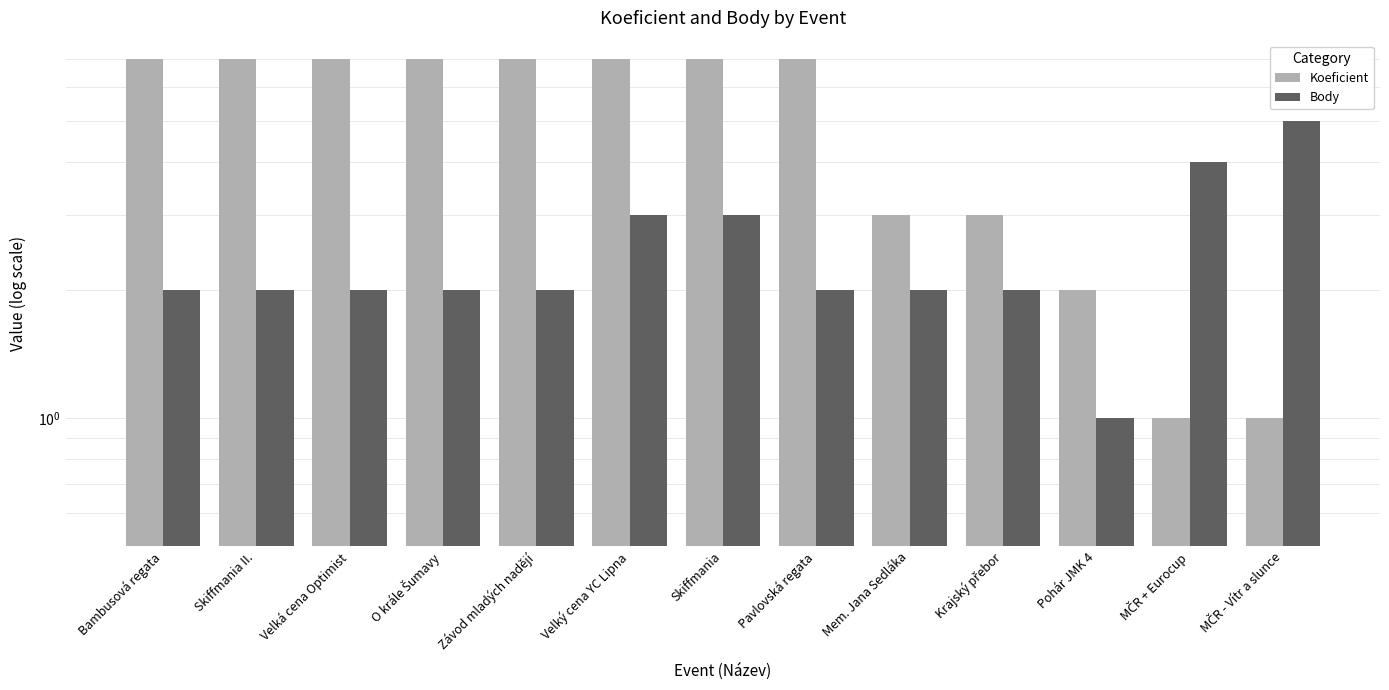

Is it true that Koeficient equals 12 at Bambusová regata?

False